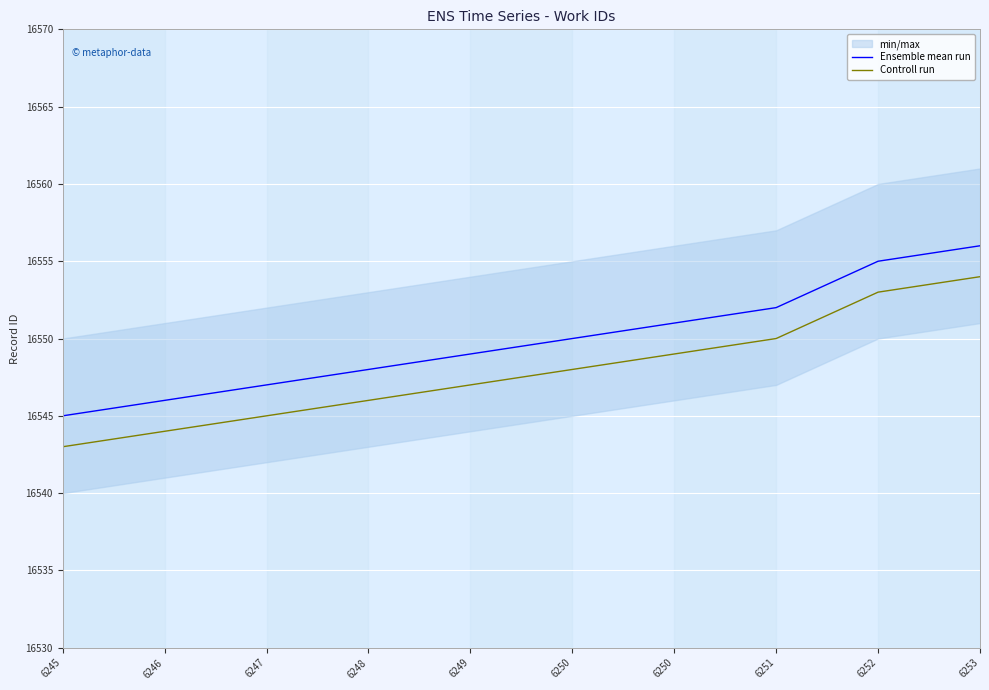

What is the sum of all Controll run values?

165479